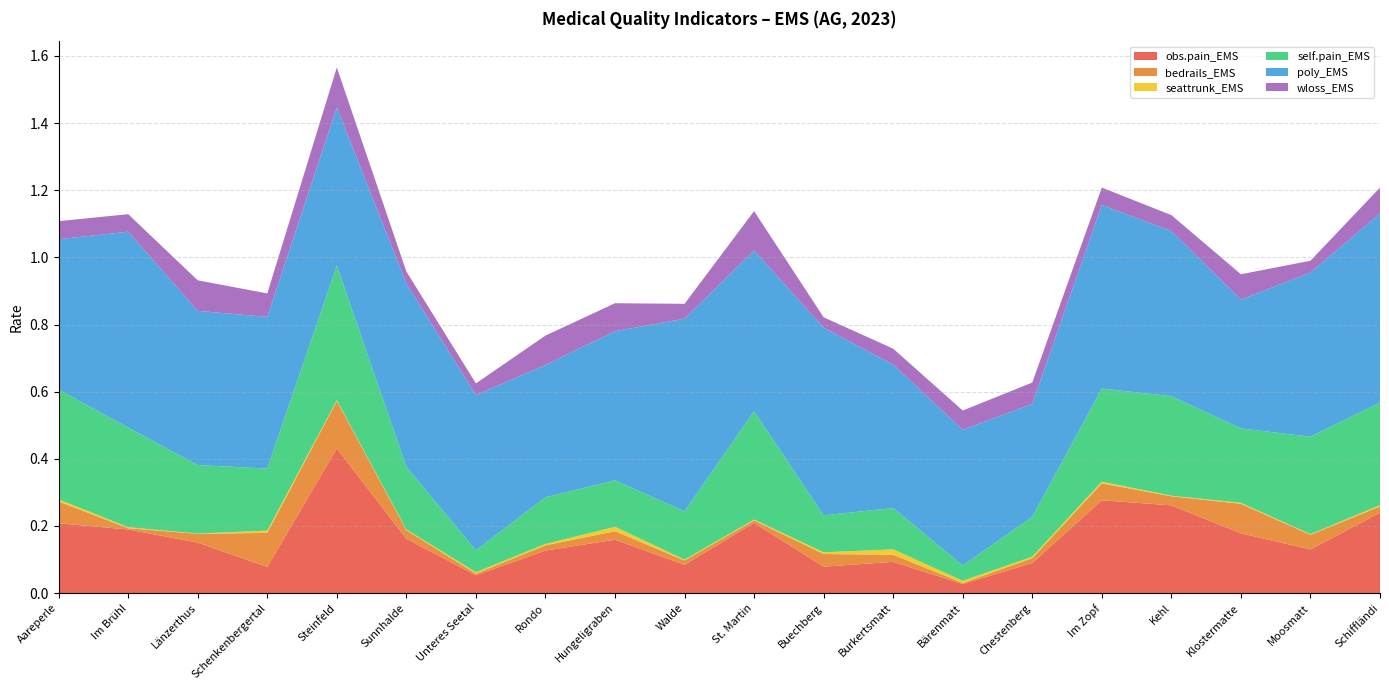

Reading left to right, what are all the values shown in this chart?

obs.pain_EMS: 0.2	0.2	0.2	0.1	0.4	0.2	0.1	0.1	0.2	0.1	0.2	0.1	0.1	0.0	0.1	0.3	0.3	0.2	0.1	0.2
bedrails_EMS: 0.1	0.0	0.0	0.1	0.1	0.0	0.0	0.0	0.0	0.0	0.0	0.0	0.0	0.0	0.0	0.1	0.0	0.1	0.0	0.0
seattrunk_EMS: 0.0	0.0	0.0	0.0	0.0	0.0	0.0	0.0	0.0	0.0	0.0	0.0	0.0	0.0	0.0	0.0	0.0	0.0	0.0	0.0
self.pain_EMS: 0.3	0.3	0.2	0.2	0.4	0.2	0.1	0.1	0.1	0.1	0.3	0.1	0.1	0.0	0.1	0.3	0.3	0.2	0.3	0.3
poly_EMS: 0.4	0.6	0.5	0.5	0.5	0.5	0.5	0.4	0.4	0.6	0.5	0.6	0.4	0.4	0.3	0.5	0.5	0.4	0.5	0.6
wloss_EMS: 0.1	0.1	0.1	0.1	0.1	0.0	0.0	0.1	0.1	0.0	0.1	0.0	0.0	0.1	0.1	0.1	0.0	0.1	0.0	0.1